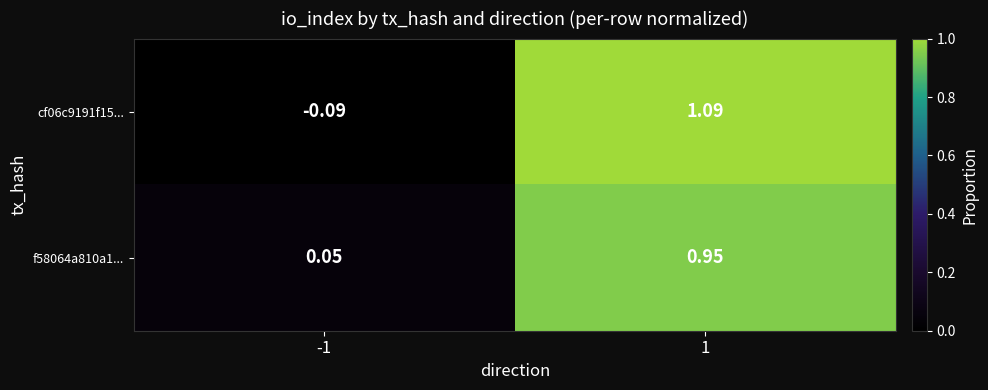

Is the value of cf06c9191f15... at 1 greater than the value of f58064a810a1... at -1?

Yes